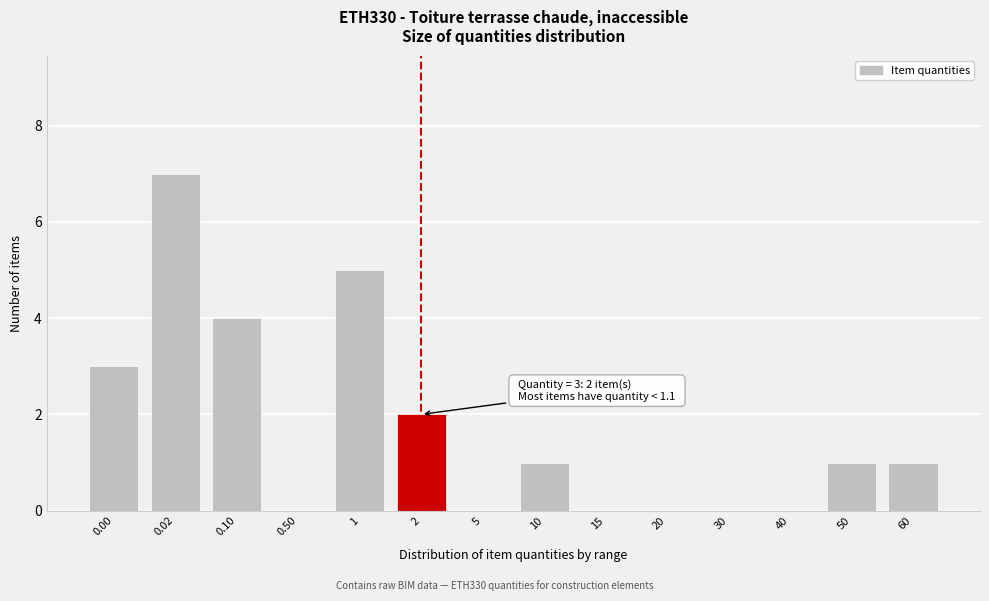

Reading left to right, what are all the values shown in this chart?

0.00=3	0.02=7	0.10=4	0.50=0	1=5	2=2	5=0	10=1	15=0	20=0	30=0	40=0	50=1	60=1